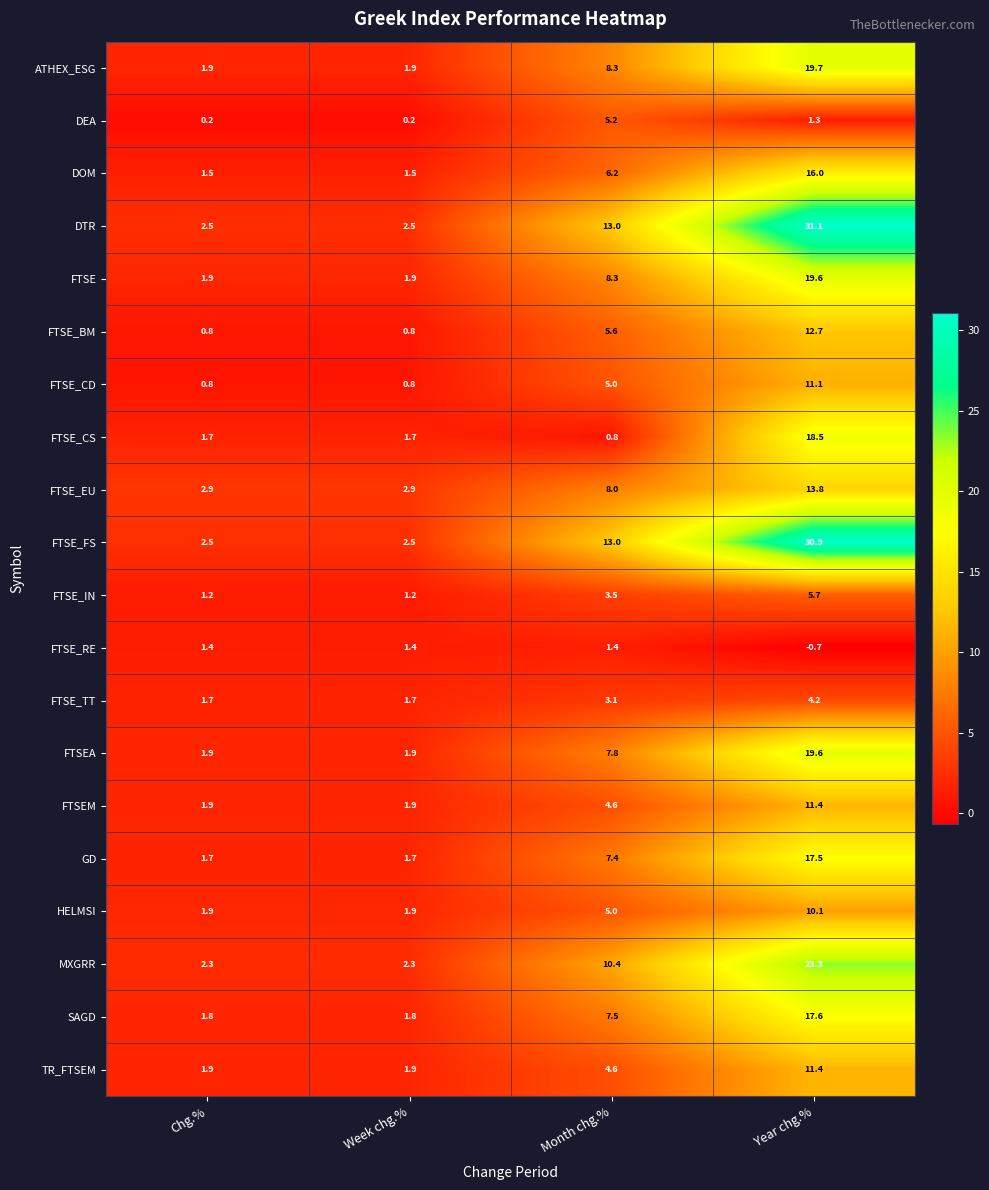

At which category is the sum across all series the highest?

Year chg.%